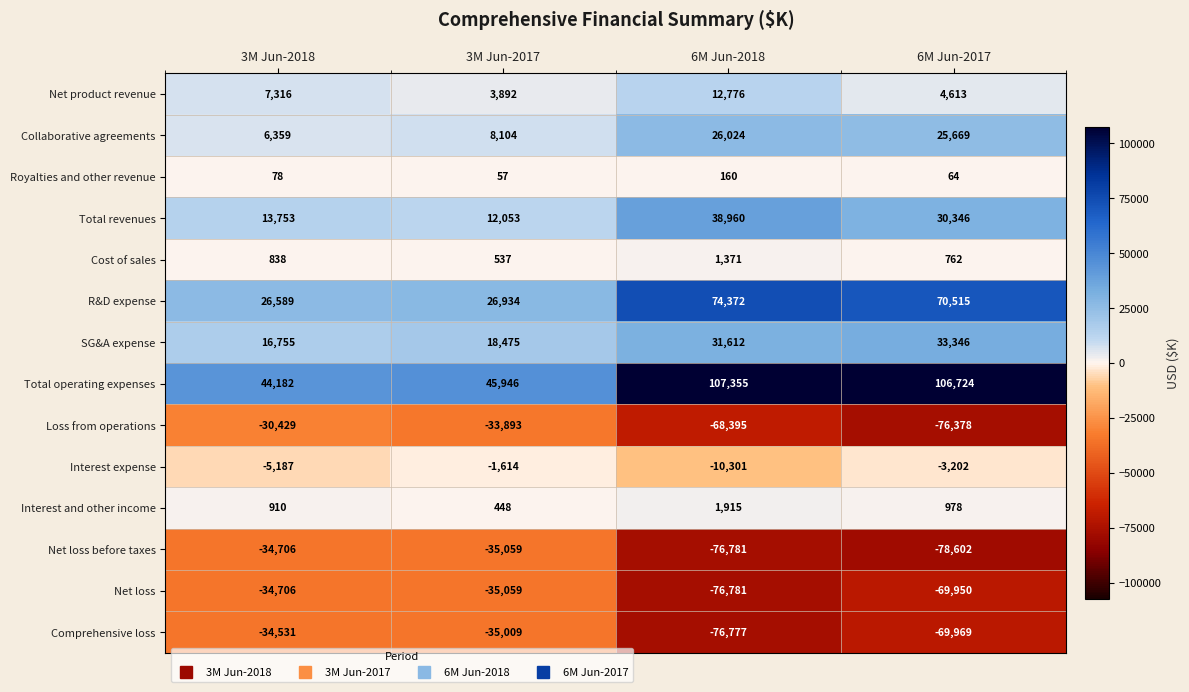

Which series has the largest range (max minus min)?

Total operating expenses